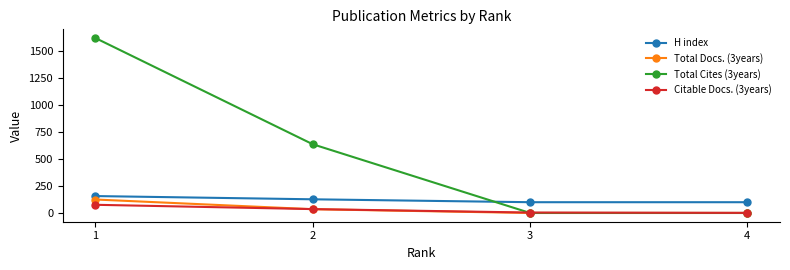

Is it true that Total Cites (3years) equals 1624 at 1?

True